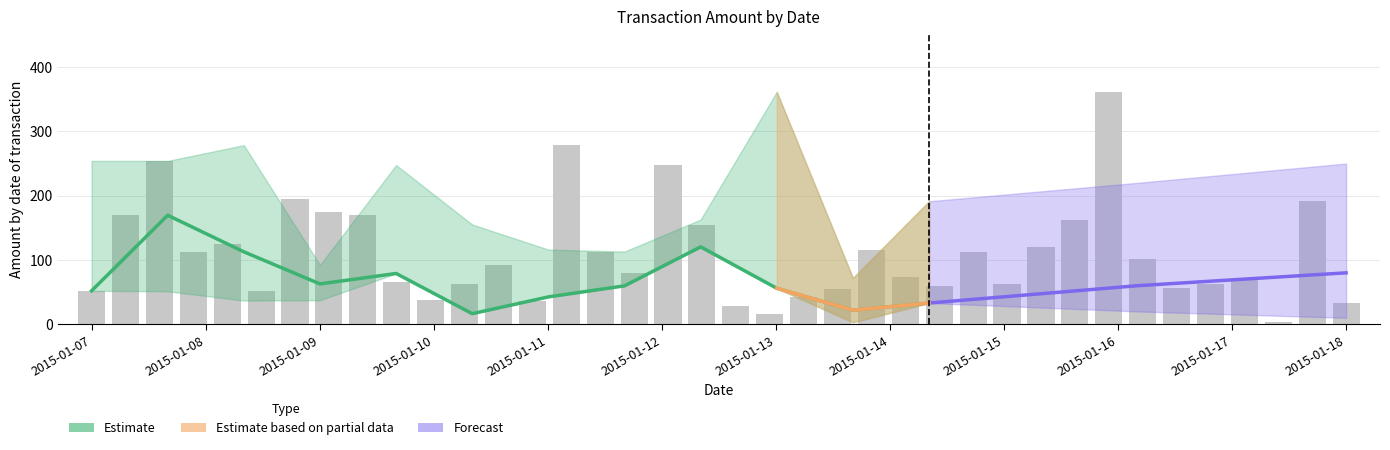

What is the minimum value shown in the chart?

3.0